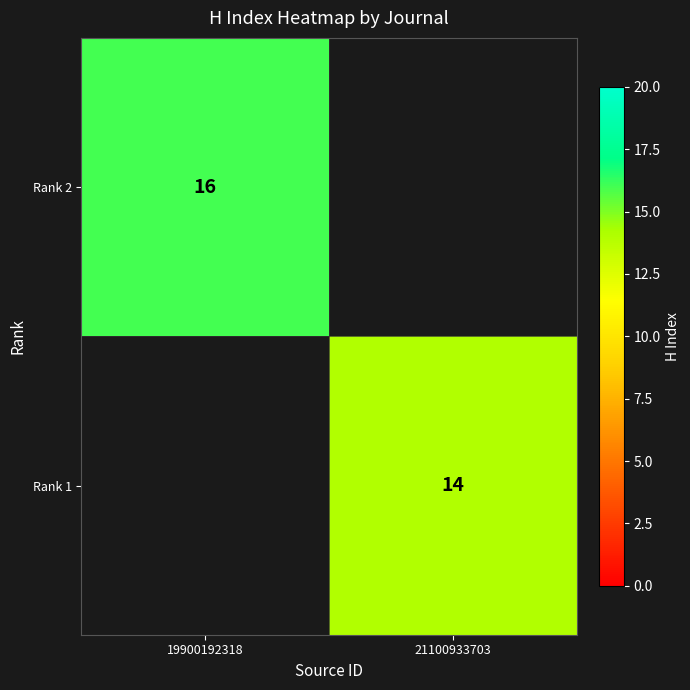

Is it true that Rank 2 equals 8 at 19900192318?

False